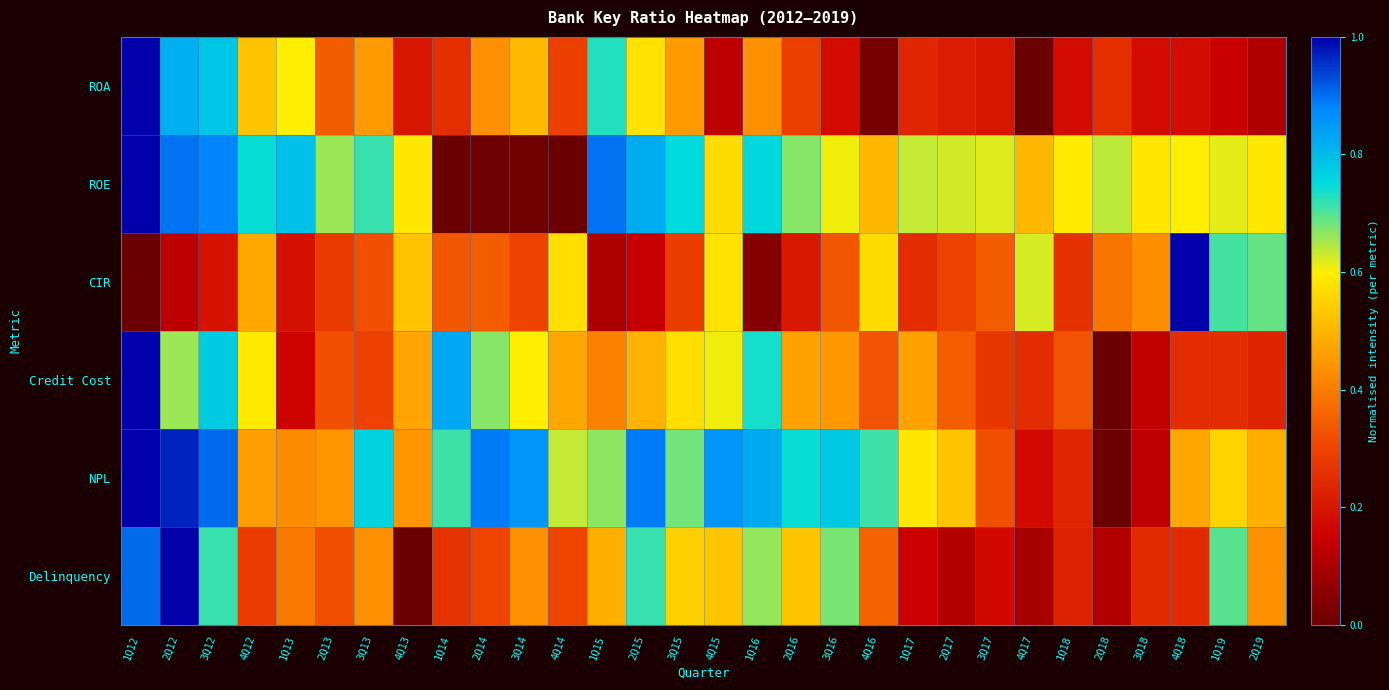

What is the total value across all series at 2Q16?

2.9